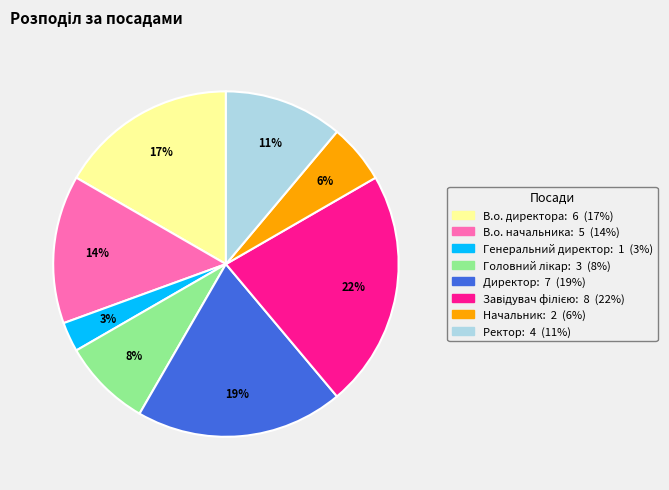

To the nearest percent, what percentage of the pie is Директор?

19%